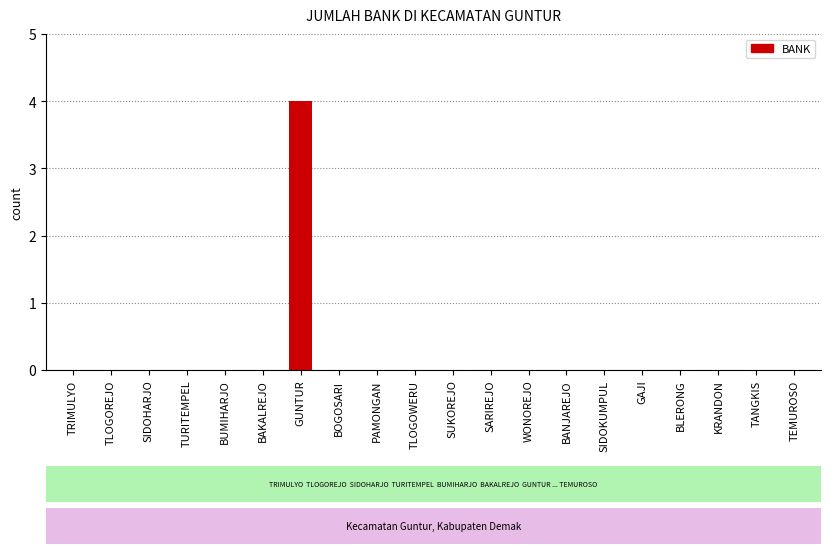

What is the sum of all values?

4